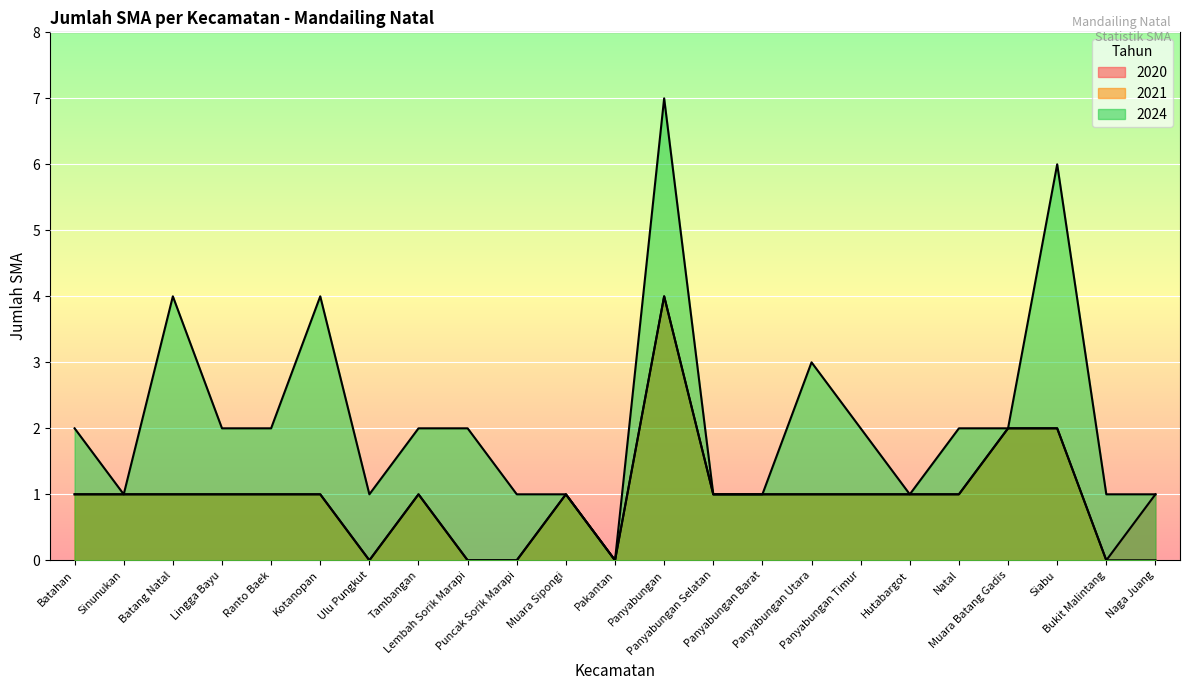

Does the chart display data point markers on the line(s)?

No